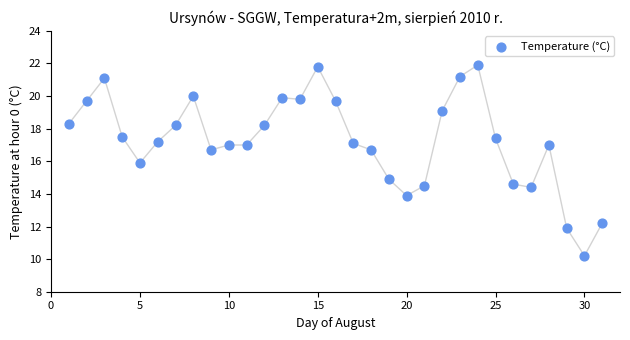

What is the range of X values (max minus min)?

30.0